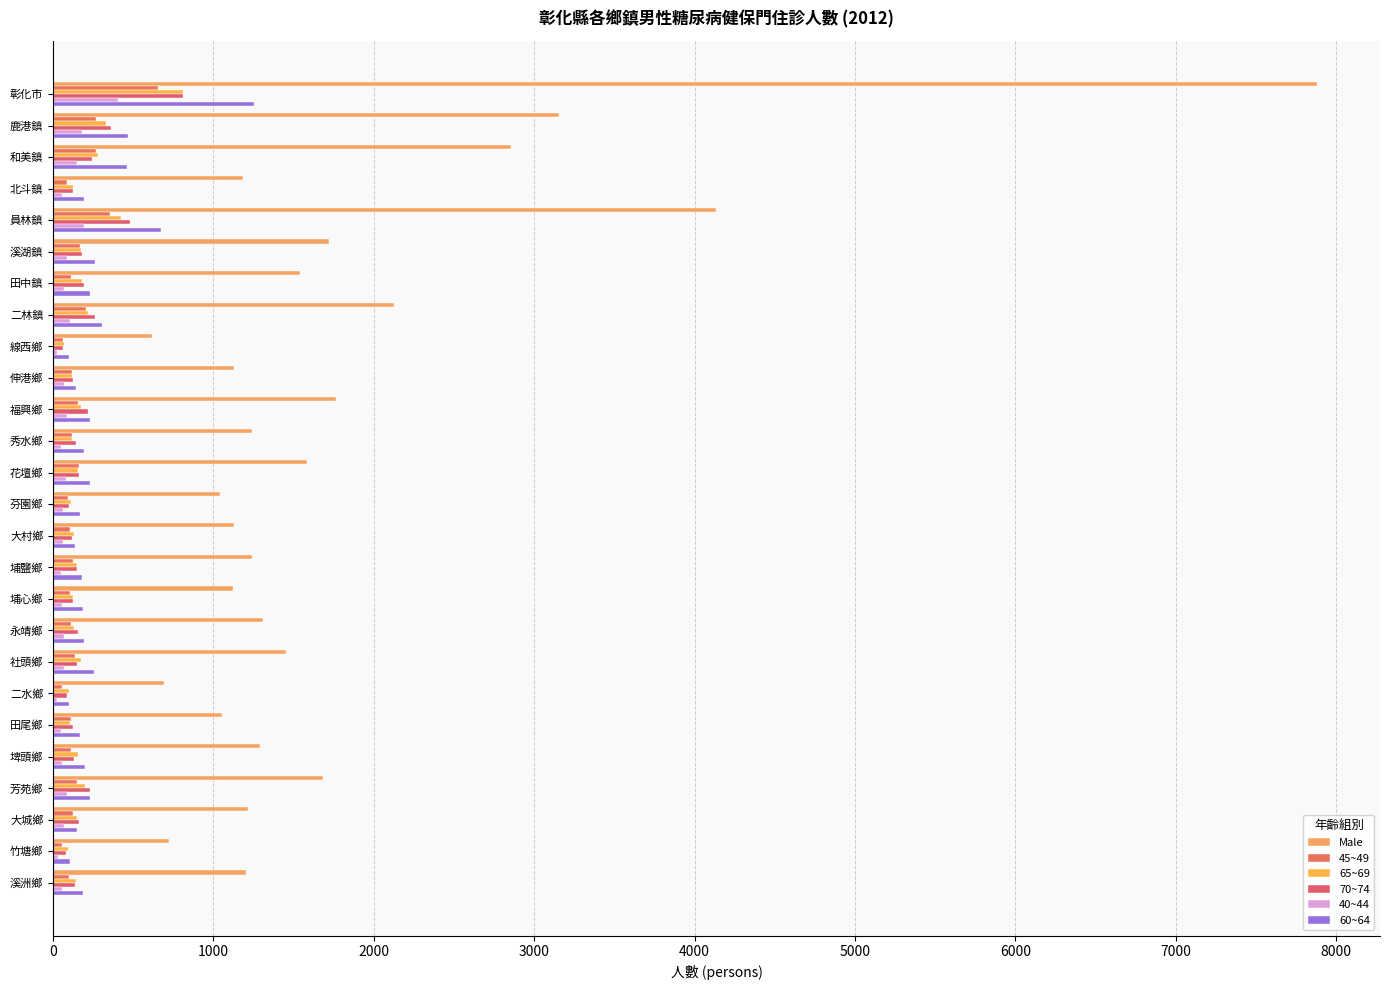

Count the number of data series in this chart.

6